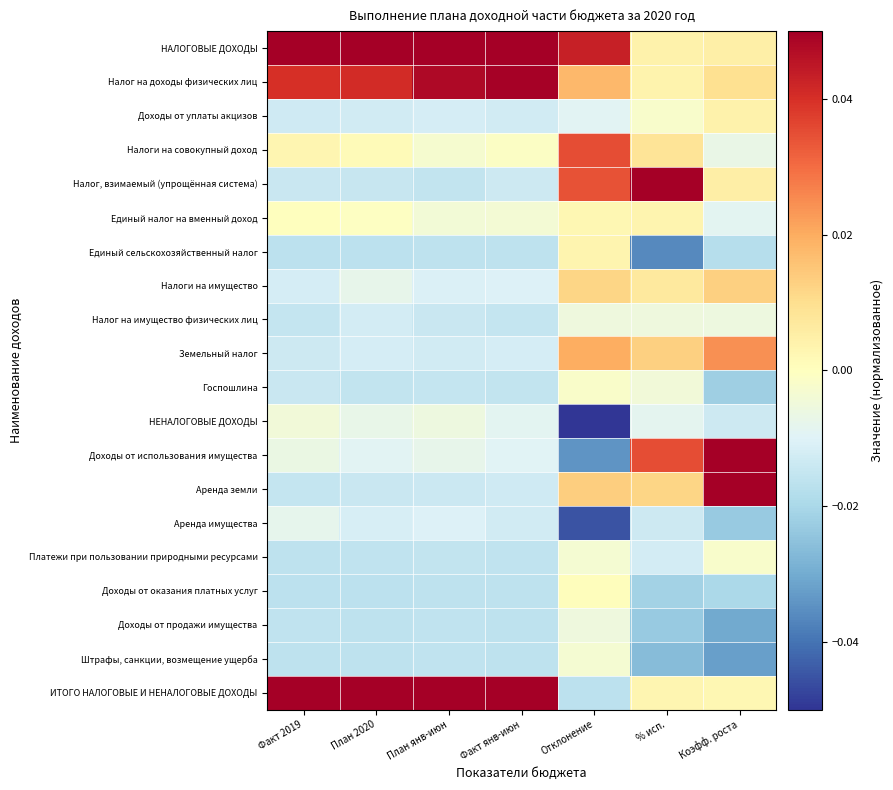

Which series has the largest total across all categories?

НАЛОГОВЫЕ ДОХОДЫ